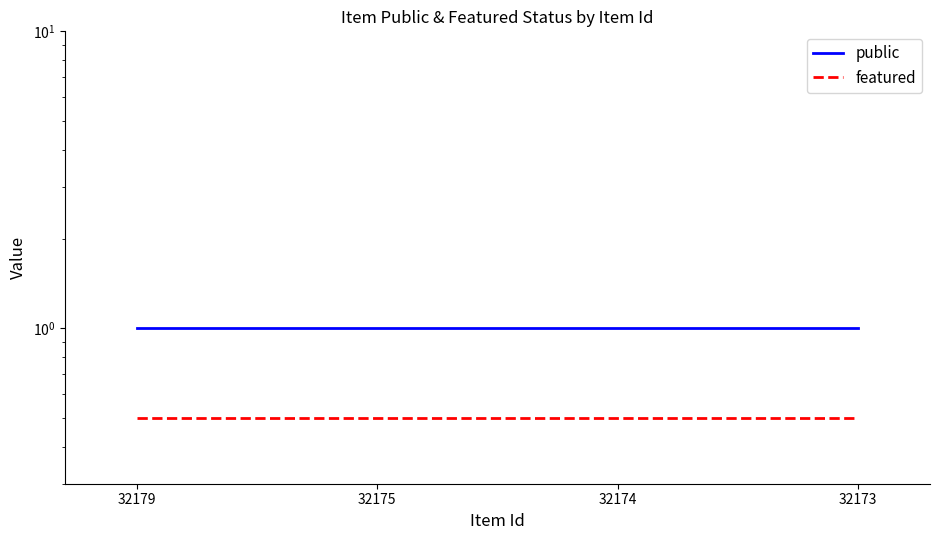

Which series has the largest total across all categories?

public